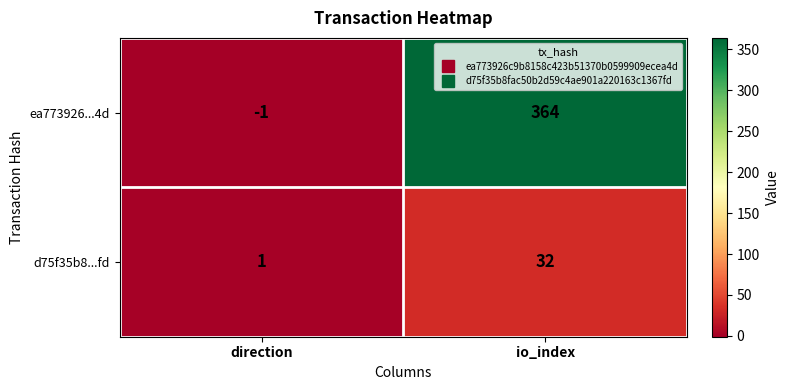

The ea773926...4d series shows -1 at direction. True or false?

True